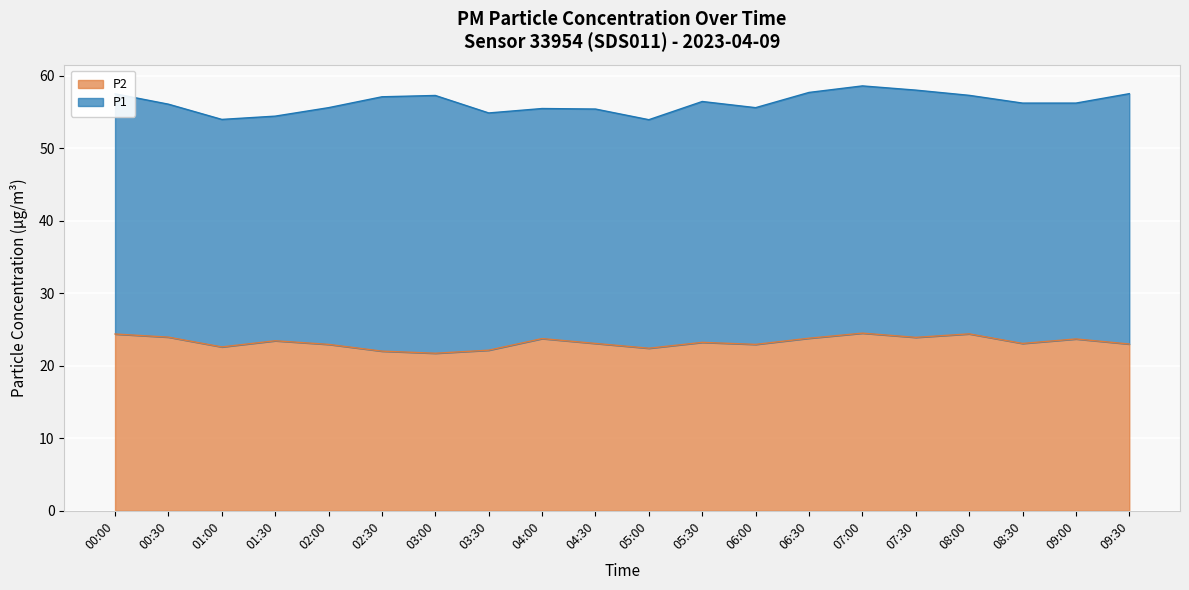

List the labels in order of value, smallest first.

03:00, 02:30, 03:30, 05:00, 01:00, 02:00, 06:00, 09:30, 04:30, 08:30, 05:30, 01:30, 09:00, 04:00, 06:30, 07:30, 00:30, 00:00, 08:00, 07:00